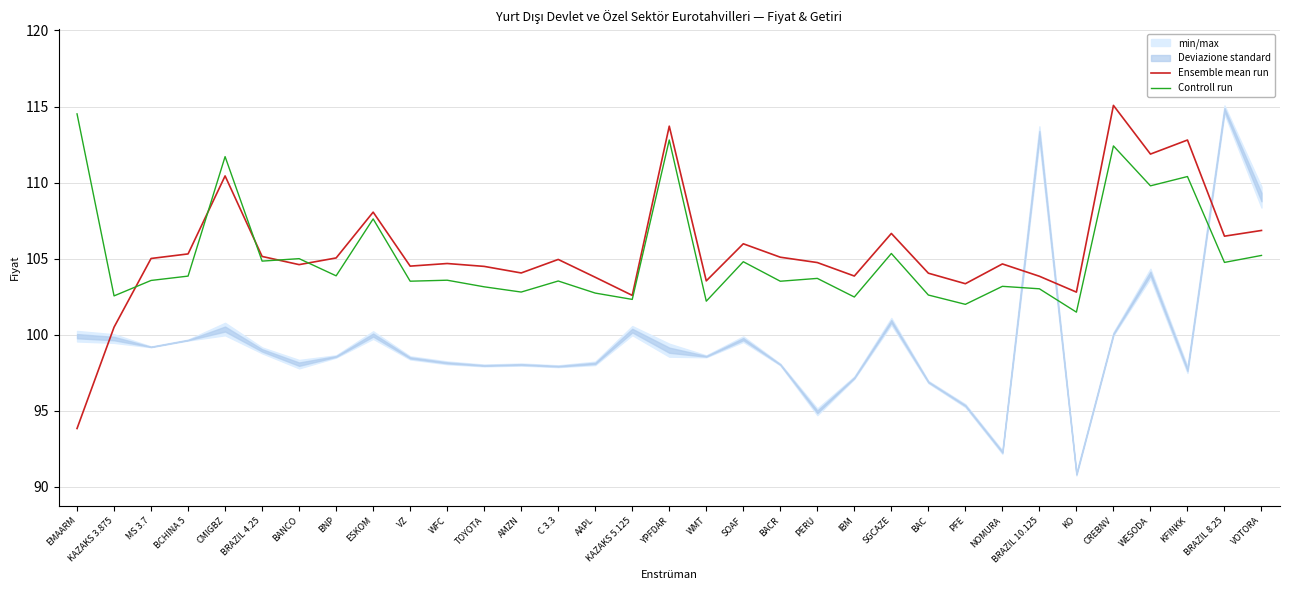

Is it true that Ensemble mean run equals 105.1 at BRAZIL 4.25?

True